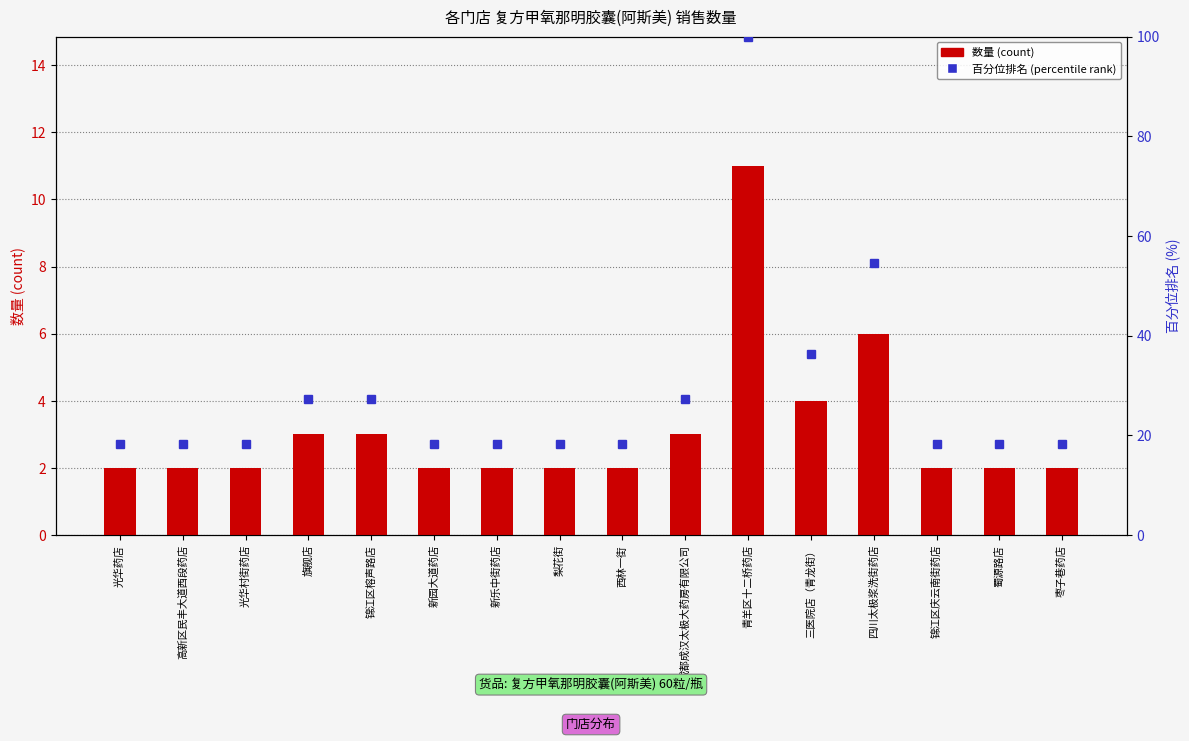

The 数量 (count) series shows 0.4 at 高新区民丰大道西段药店. True or false?

False